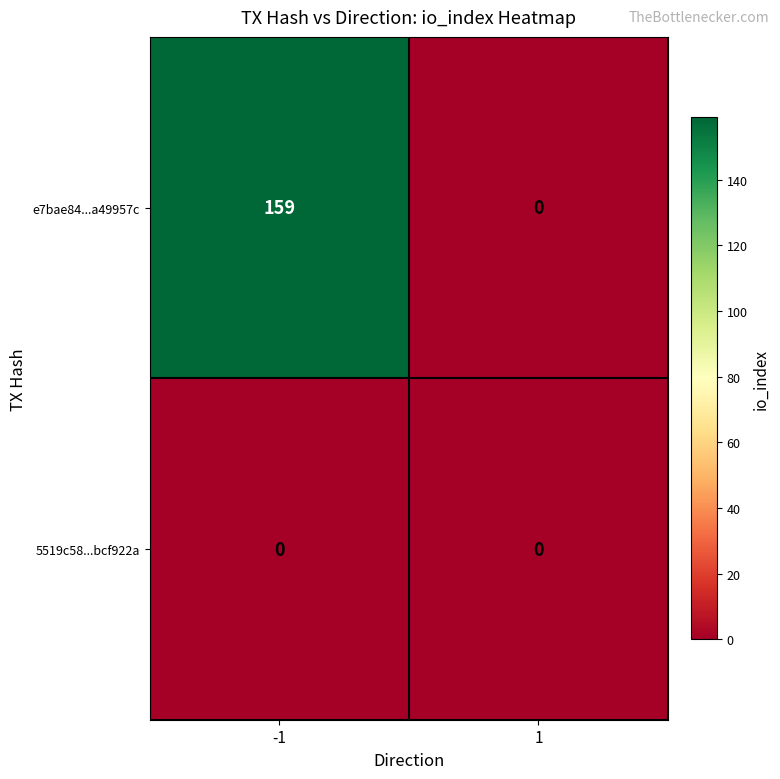

What is the highest value of the e7bae84...a49957c series?

159